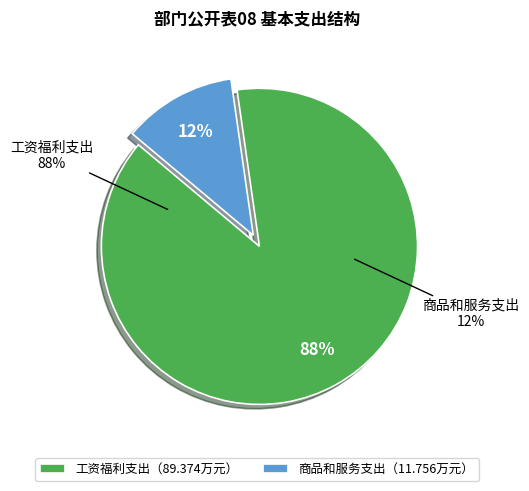

Count the number of slices in the pie.

2